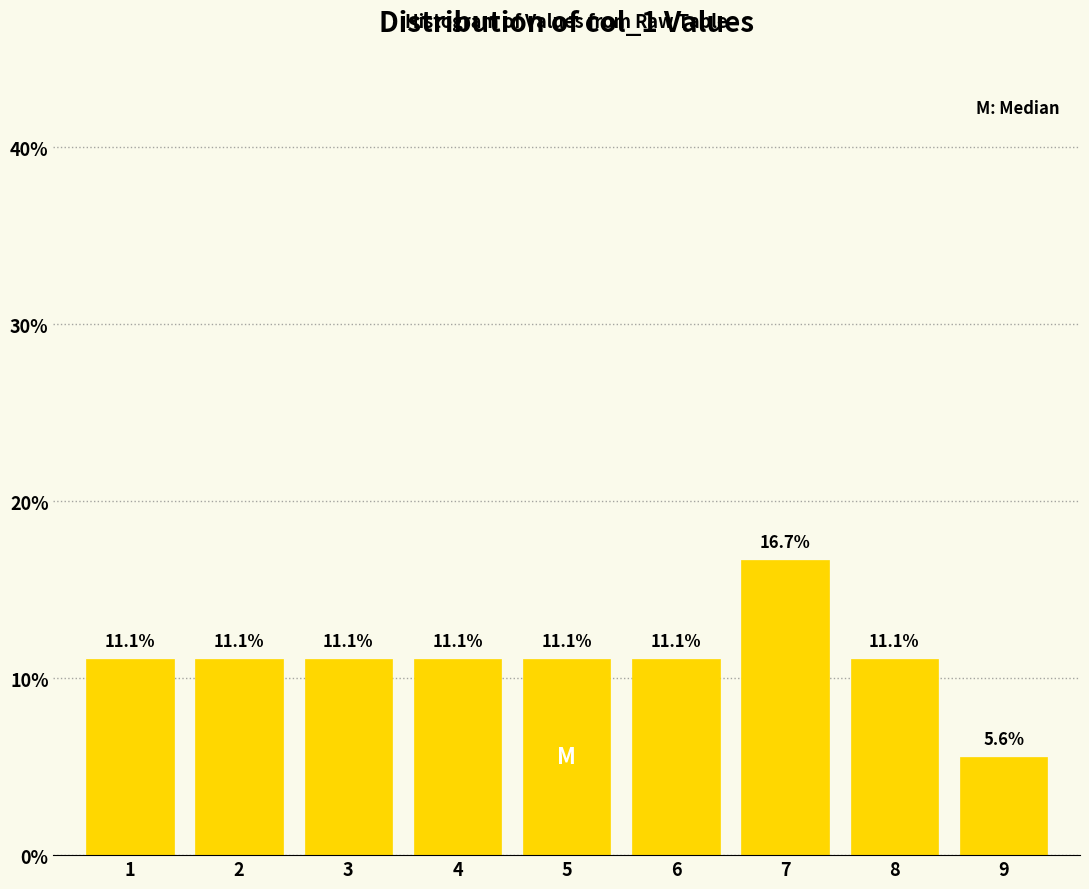

Reading left to right, what are all the values shown in this chart?

11.1	11.1	11.1	11.1	11.1	11.1	16.7	11.1	5.6